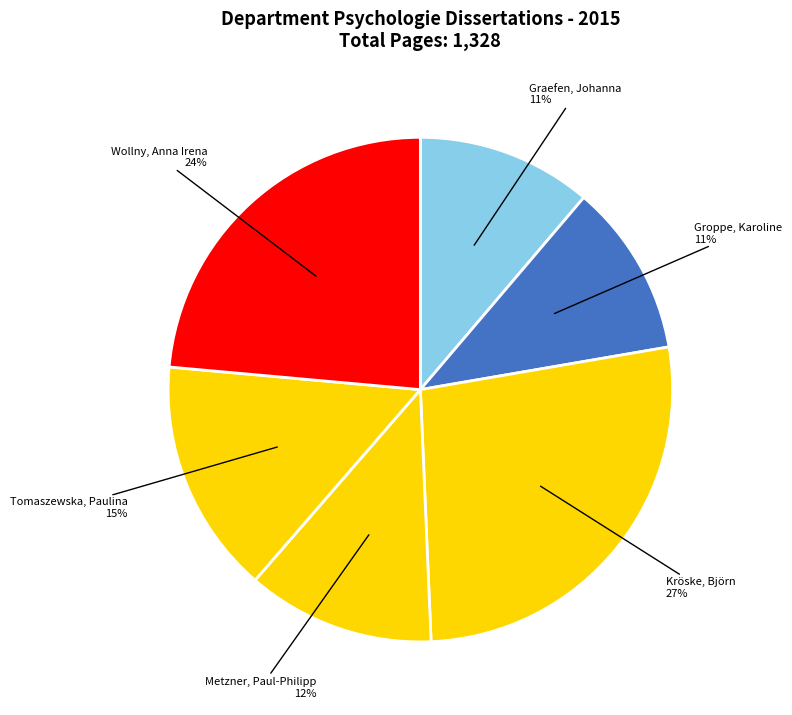

The Metzner, Paul-Philipp slice represents 12% of the pie. True or false?

True